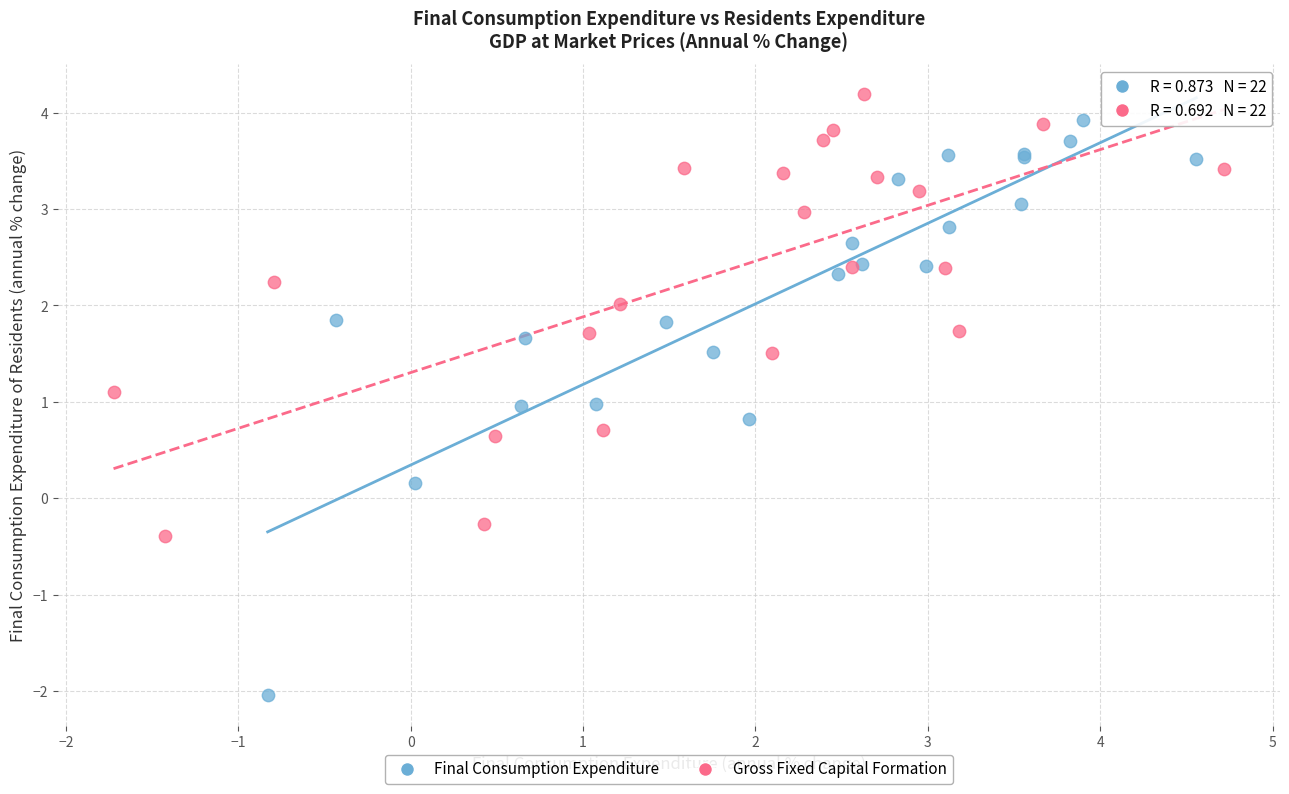

Which series contains the lowest Y value?

Final Consumption Expenditure